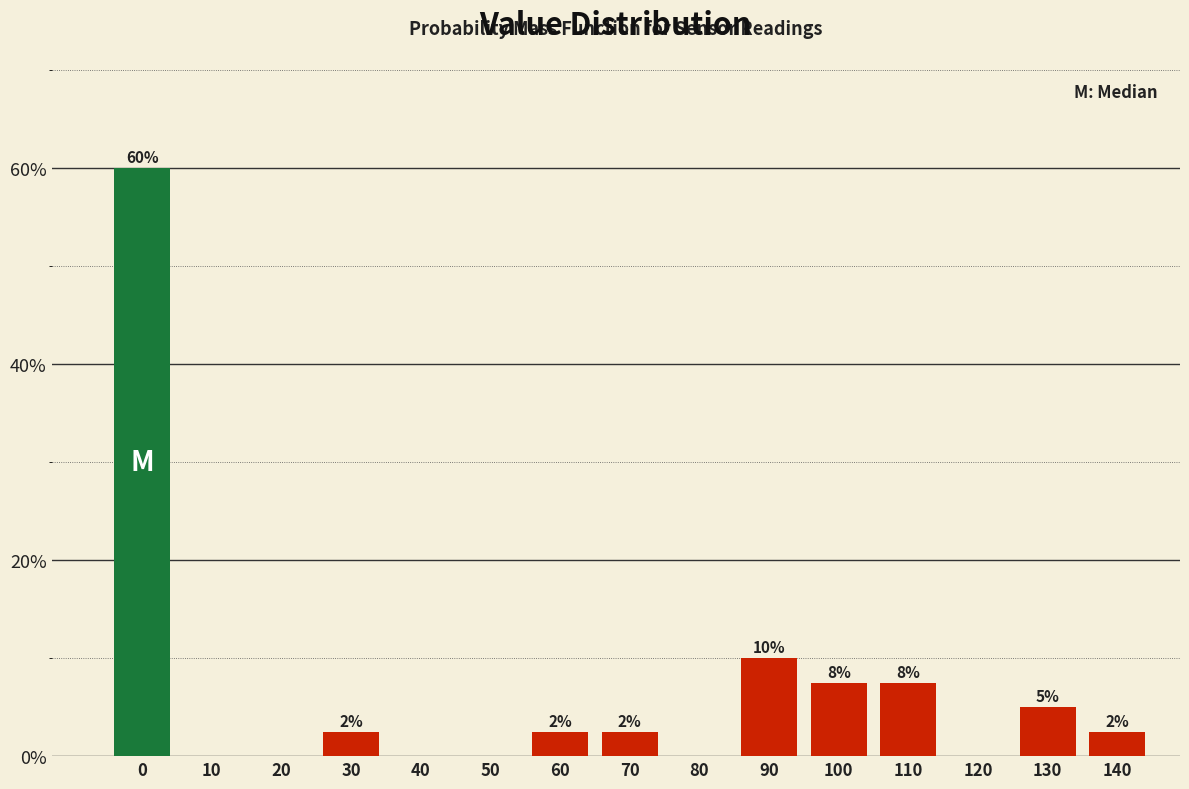

Are the bars horizontal?

No